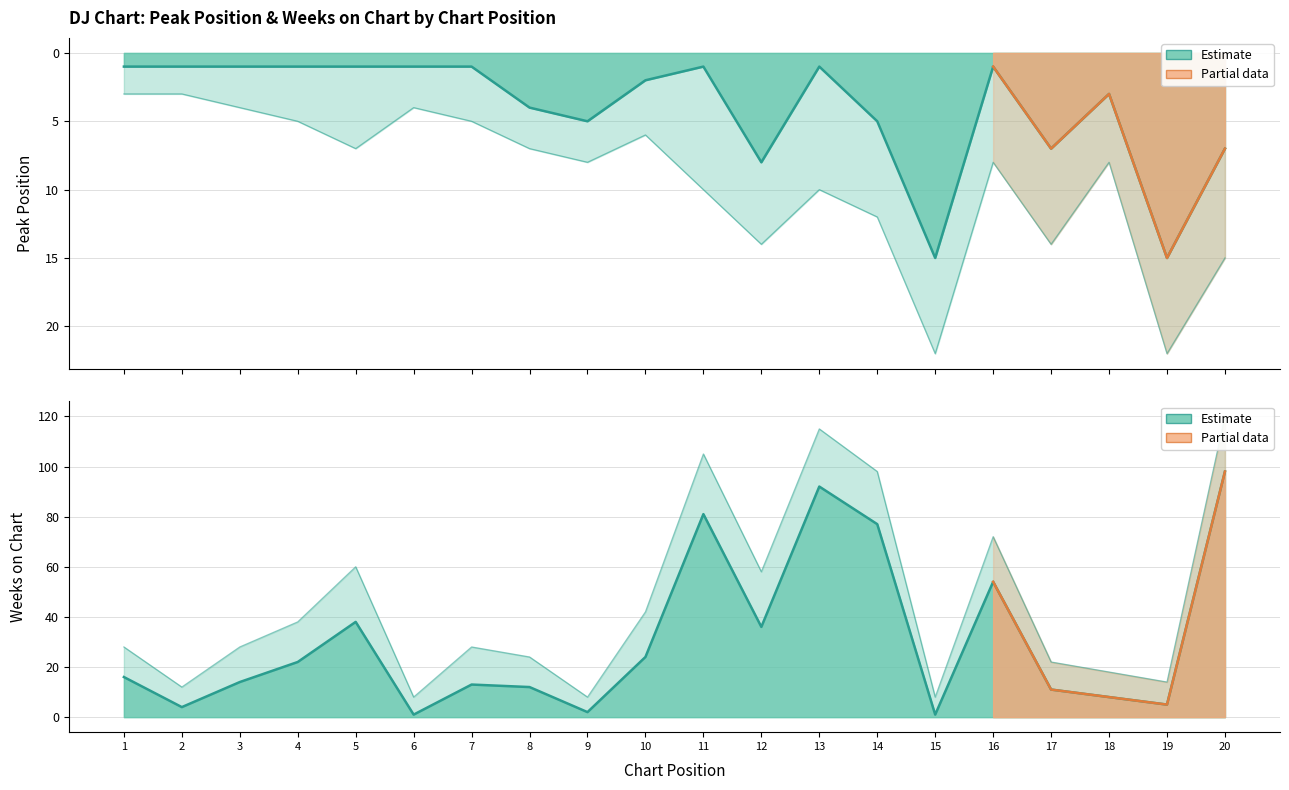

What is the average value of the Peak Position series?

4